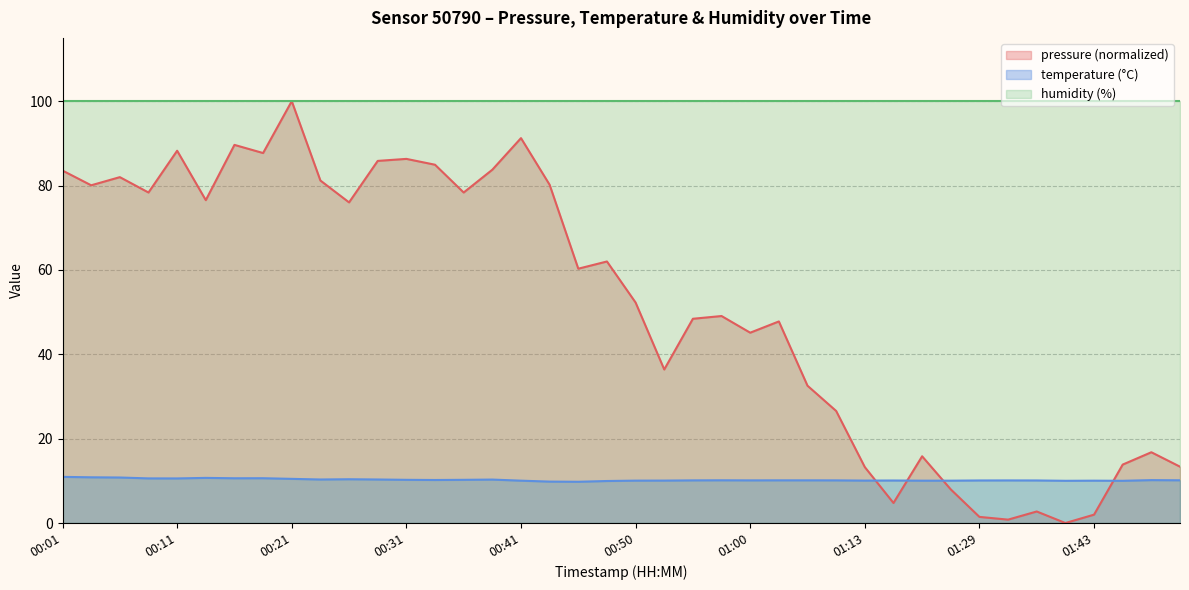

Which series has the largest total across all categories?

humidity (%)